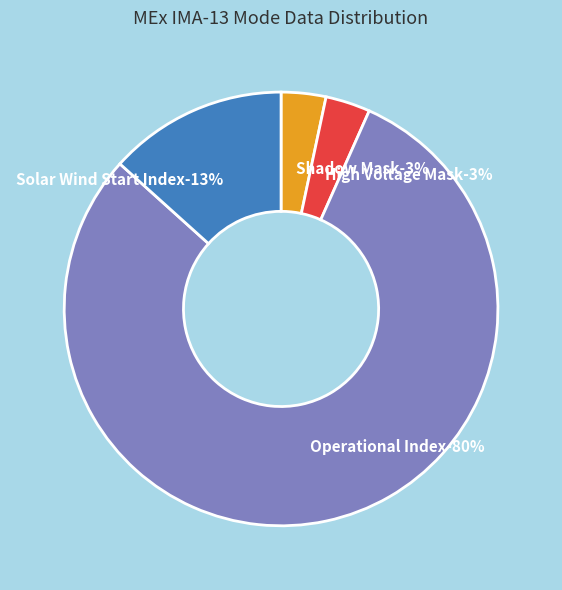

Which category has the smallest portion of the pie?

Shadow Mask